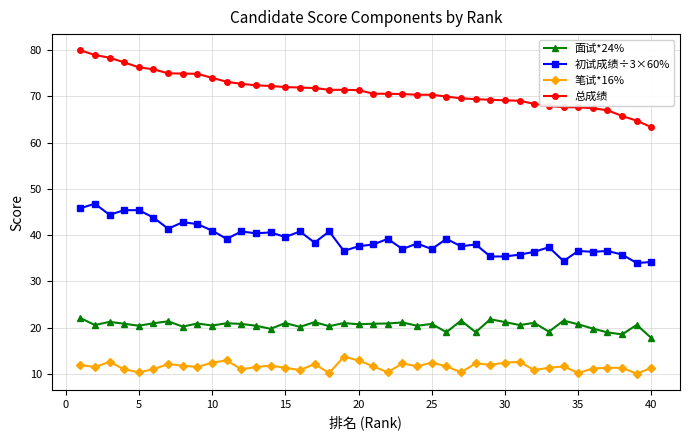

What is the maximum value for 总成绩?

79.9